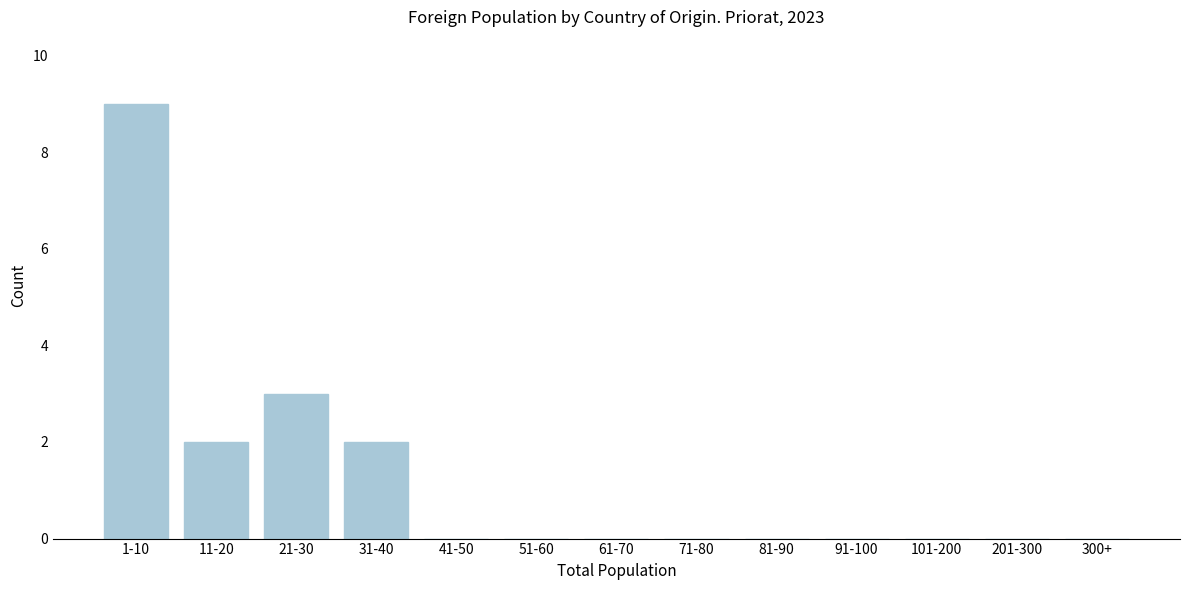

Reading left to right, extract all data points from this chart.

1-10=9	11-20=2	21-30=3	31-40=2	41-50=0	51-60=0	61-70=0	71-80=0	81-90=0	91-100=0	101-200=0	201-300=0	300+=0